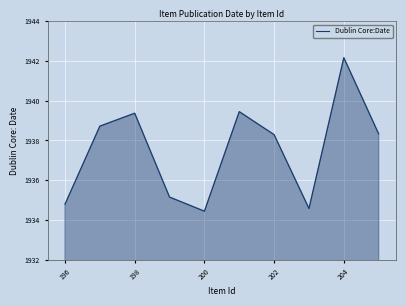

What is the smallest value displayed?

1934.4